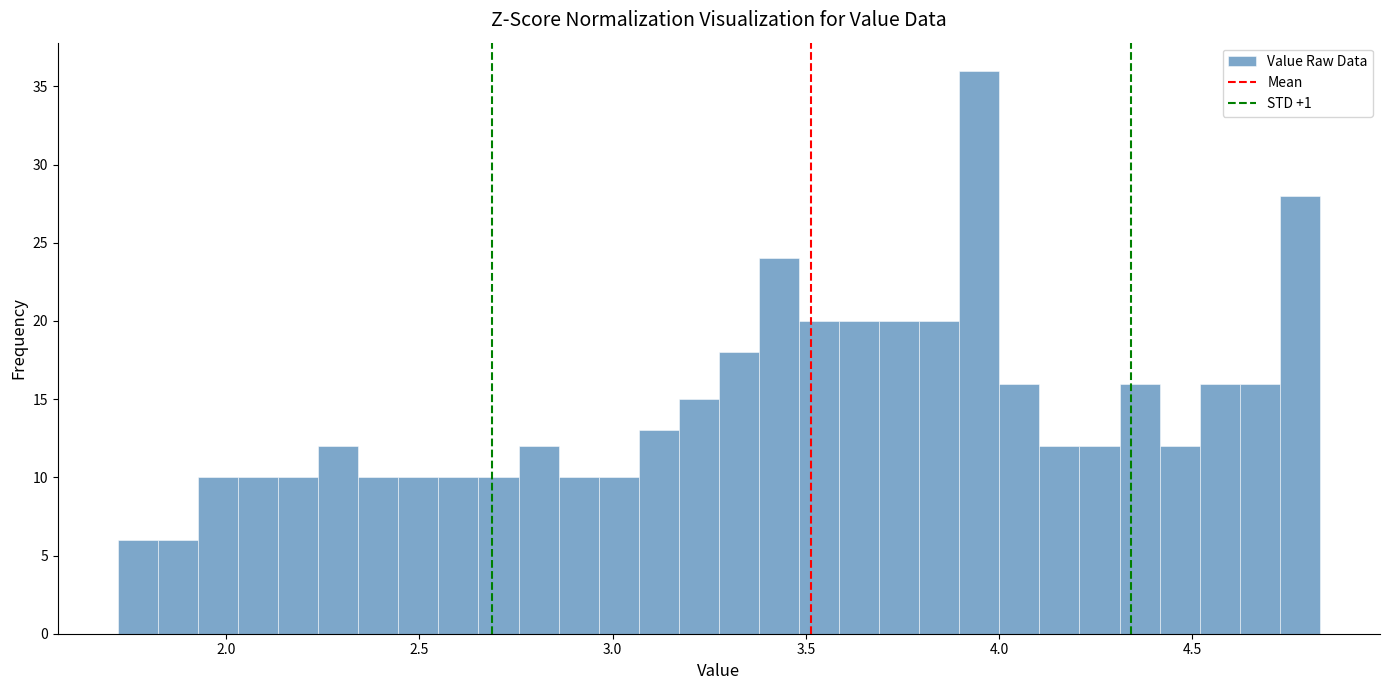

Read against the x-axis, roughly where is the centre of the tallest bar?

3.95